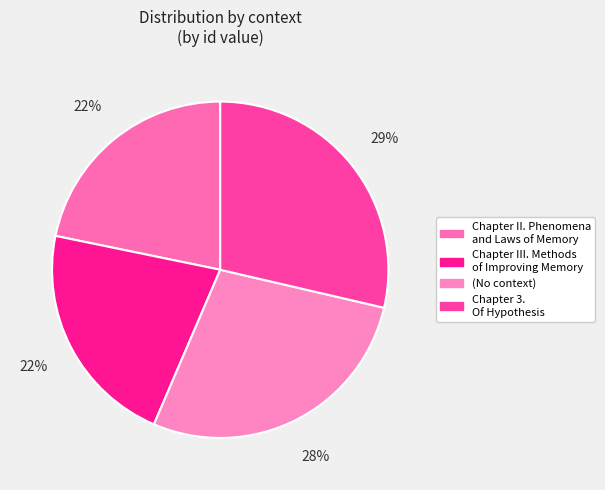

How many segments does this pie chart have?

4